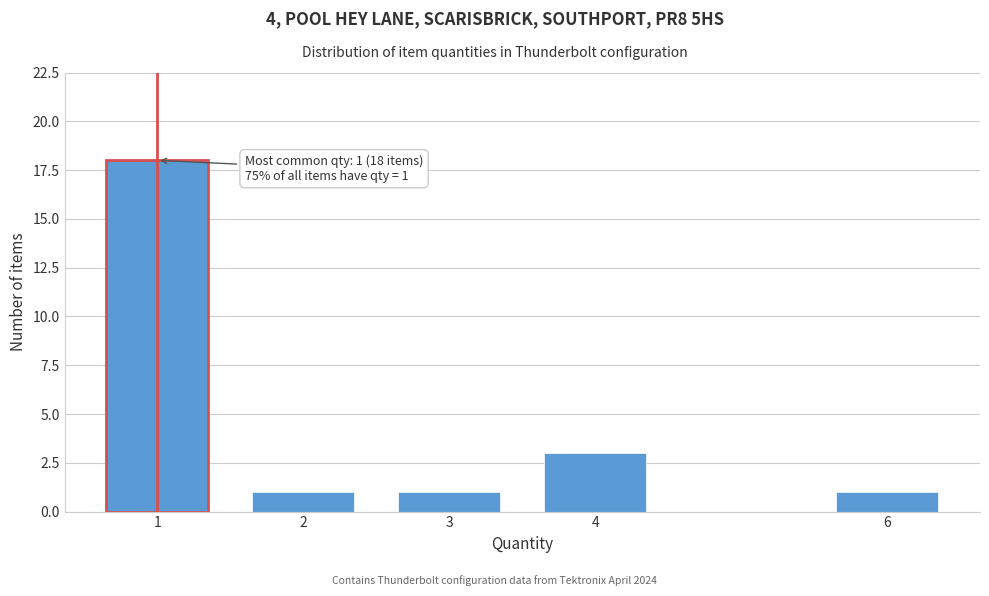

Reading right to left, what are all the values shown in this chart?

6=1	4=3	3=1	2=1	1=18